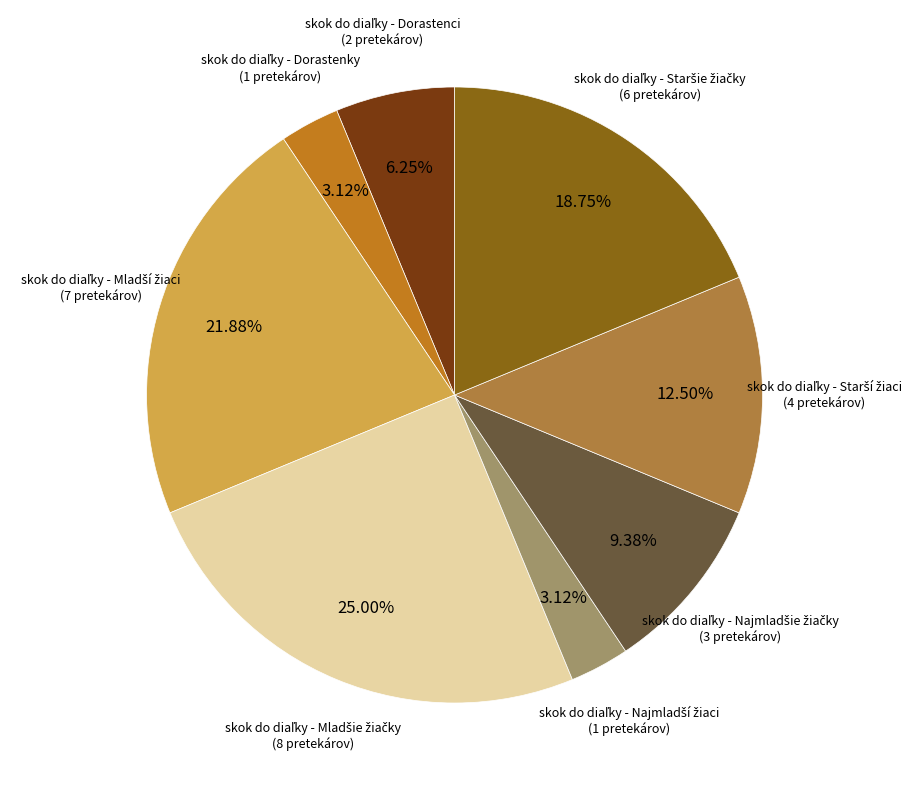

Count the number of slices in the pie.

8